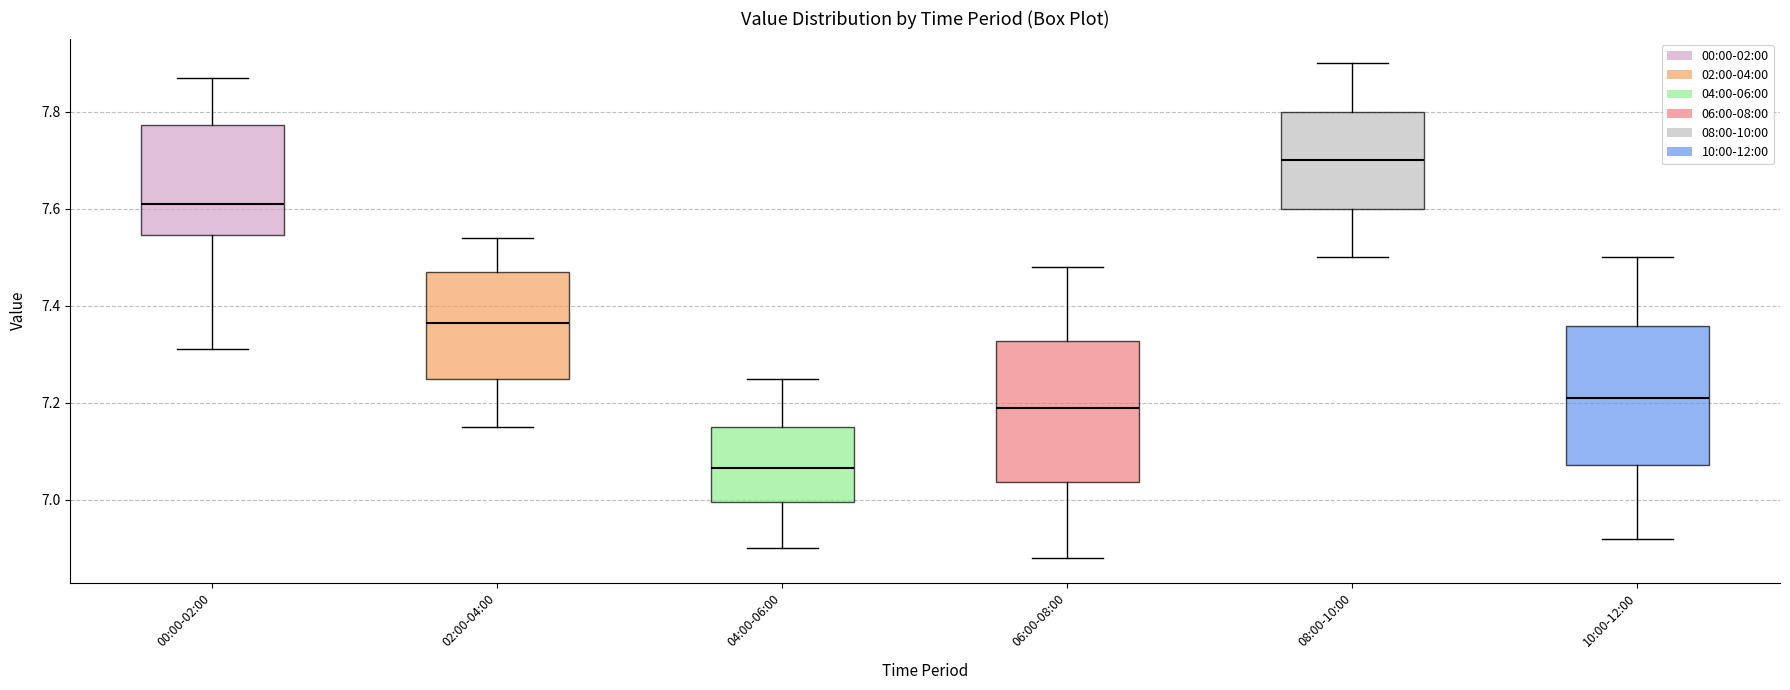

Reading left to right, transcribe this box plot: for each box, give where its median line is, the range the box spans, and where its two whiskers end, as read against the y-axis. The values are not printed on the chart, so give them approximately, as read against the axis.

00:00-02:00: median 7.62, box 7.54 to 7.78, whiskers 7.32 to 7.88
02:00-04:00: median 7.36, box 7.26 to 7.48, whiskers 7.16 to 7.54
04:00-06:00: median 7.06, box 7.00 to 7.16, whiskers 6.90 to 7.26
06:00-08:00: median 7.20, box 7.04 to 7.32, whiskers 6.88 to 7.48
08:00-10:00: median 7.70, box 7.60 to 7.80, whiskers 7.50 to 7.90
10:00-12:00: median 7.22, box 7.08 to 7.36, whiskers 6.92 to 7.50